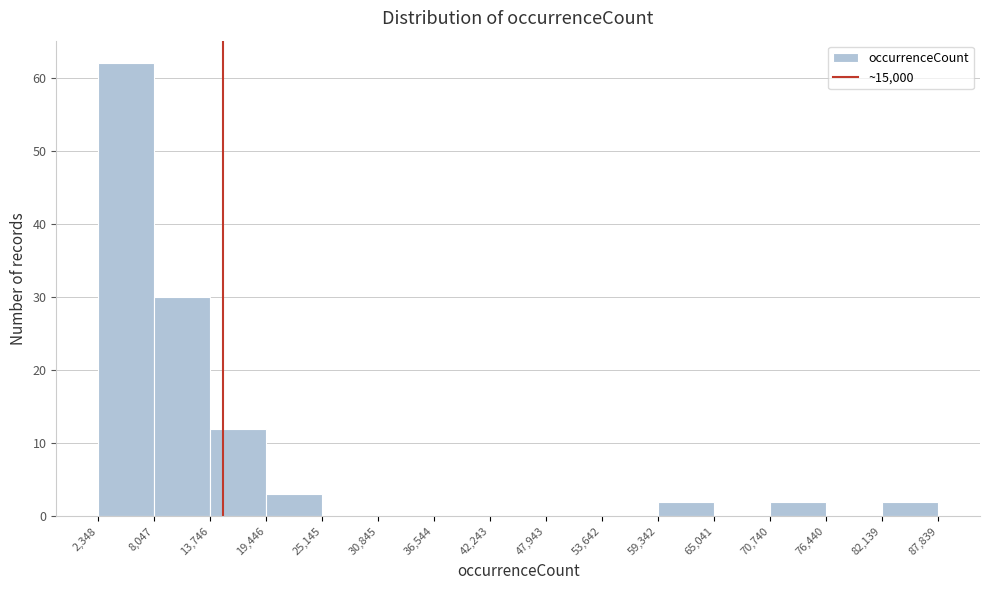

Reading left to right, list every bar in this chart as the range it spans on the x-axis followed by its height. The values are not printed on the chart, so give them approximately, as read against the axis.

2,348 to 8,047: 62
8,047 to 13,746: 30
13,746 to 19,446: 12
19,446 to 25,145: 3
25,145 to 30,845: 0
30,845 to 36,544: 0
36,544 to 42,243: 0
42,243 to 47,943: 0
47,943 to 53,642: 0
53,642 to 59,342: 0
59,342 to 65,041: 2
65,041 to 70,740: 0
70,740 to 76,440: 2
76,440 to 82,139: 0
82,139 to 87,839: 2